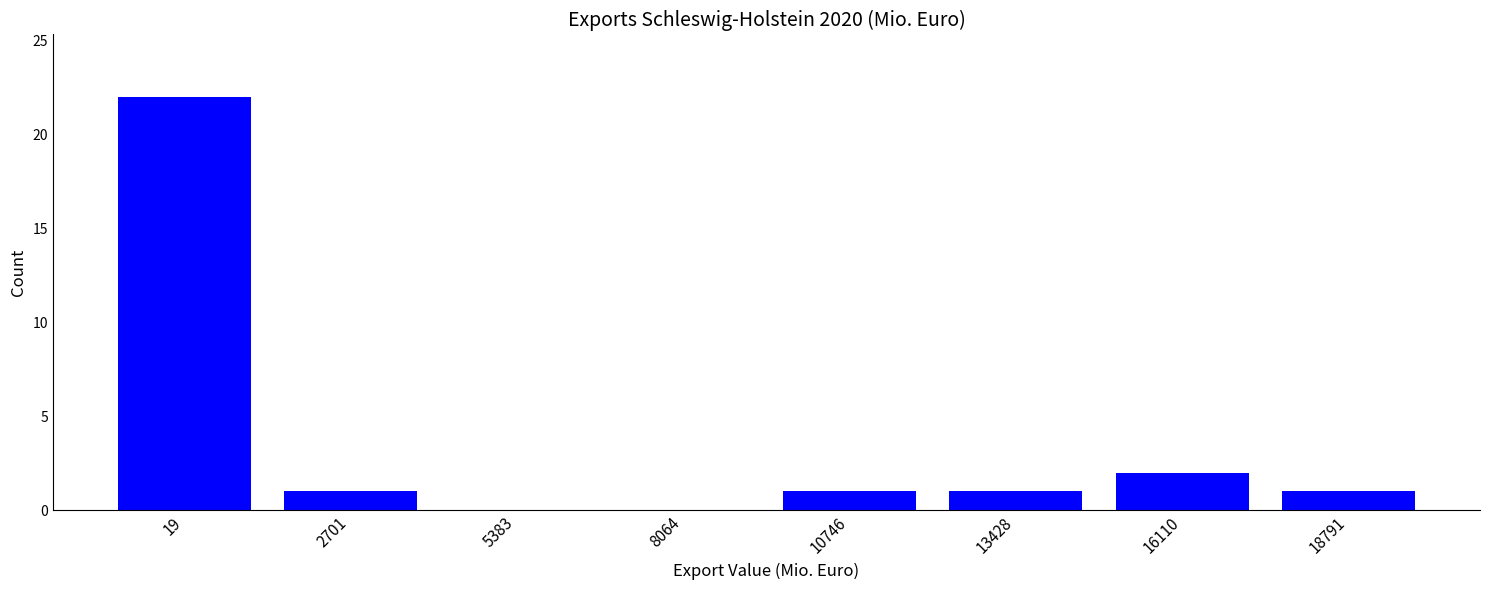

Reading right to left, extract all data points from this chart.

18791=1	16110=2	13428=1	10746=1	8064=0	5383=0	2701=1	19=22